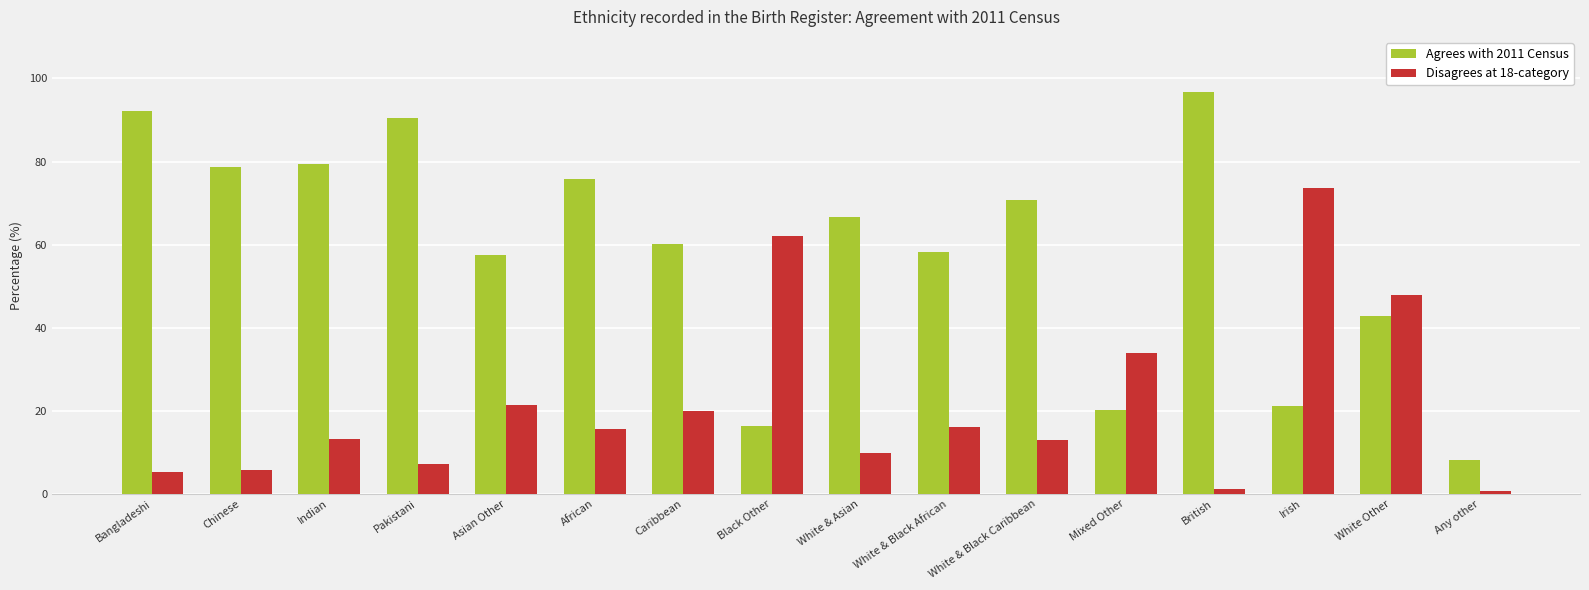

What are all the series names shown in the legend?

Agrees with 2011 Census, Disagrees at 18-category